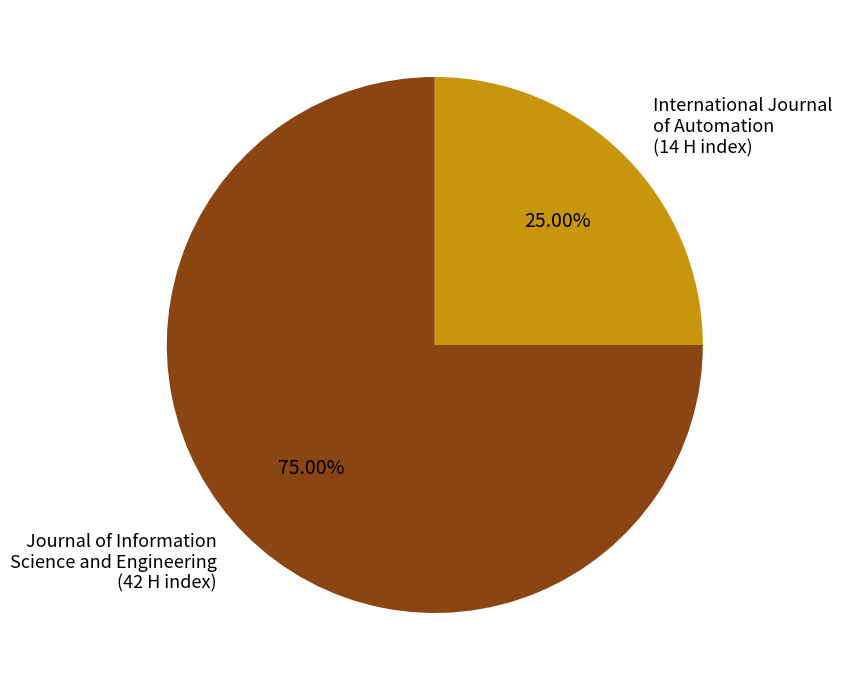

Rank the categories by value from lowest to highest.

International Journal of Automation (14 H index), Journal of Information Science and Engineering (42 H index)